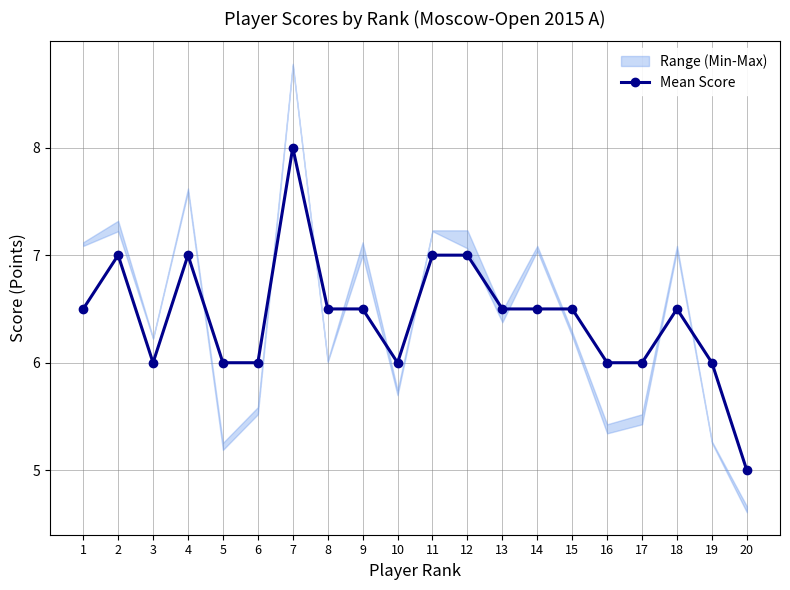

What is the sum of the values at 4 and 1?

13.5